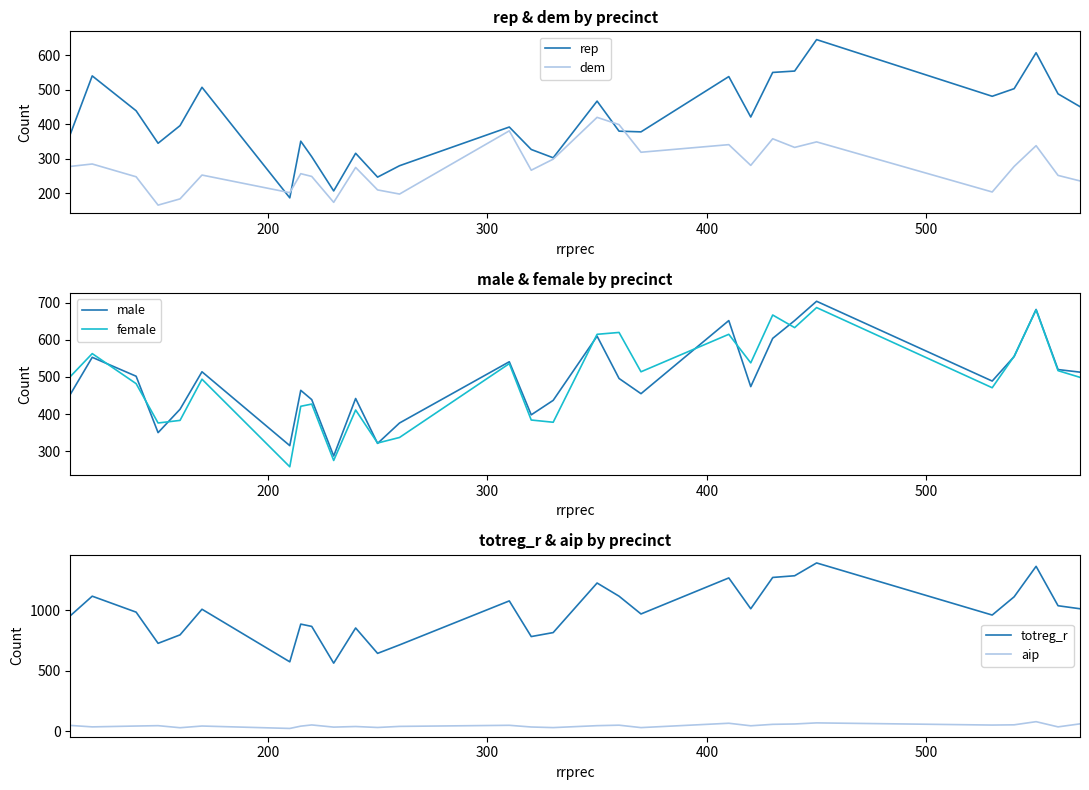

True or false: totreg_r and aip cross at least once.

False